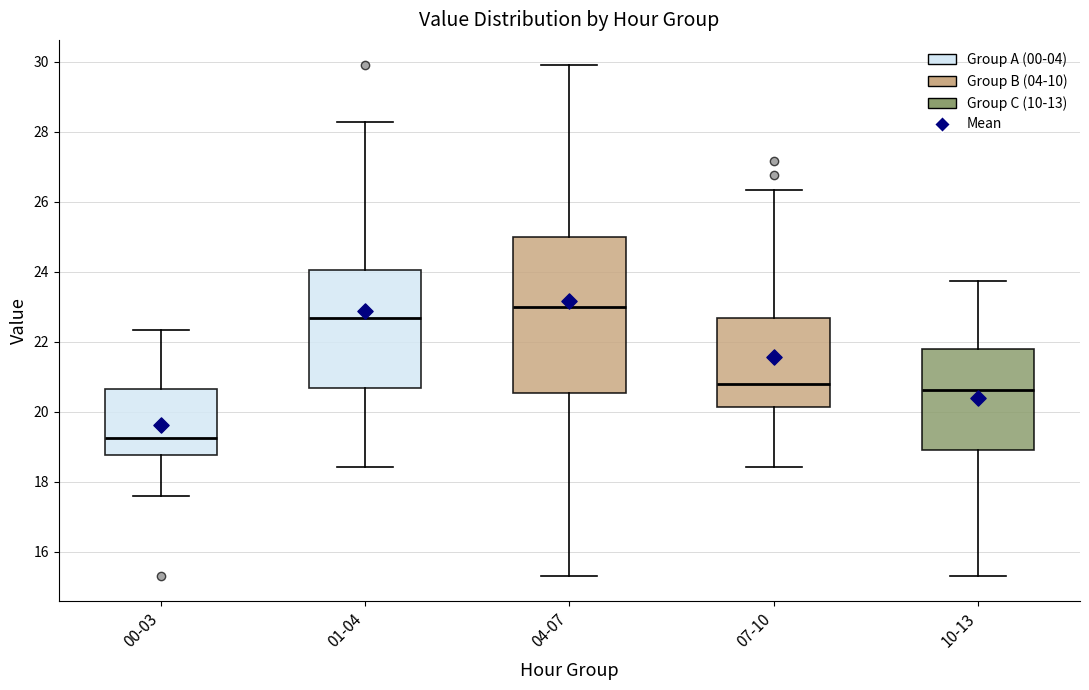

Reading left to right, transcribe this box plot: for each box, give where its median line is, the range the box spans, and where its two whiskers end, as read against the y-axis. The values are not printed on the chart, so give them approximately, as read against the axis.

00-03: median 19.2, box 18.8 to 20.6, whiskers 17.6 to 22.4
01-04: median 22.6, box 20.6 to 24.0, whiskers 18.4 to 28.2
04-07: median 23.0, box 20.6 to 25.0, whiskers 15.4 to 30.0
07-10: median 20.8, box 20.2 to 22.6, whiskers 18.4 to 26.4
10-13: median 20.6, box 19.0 to 21.8, whiskers 15.4 to 23.8